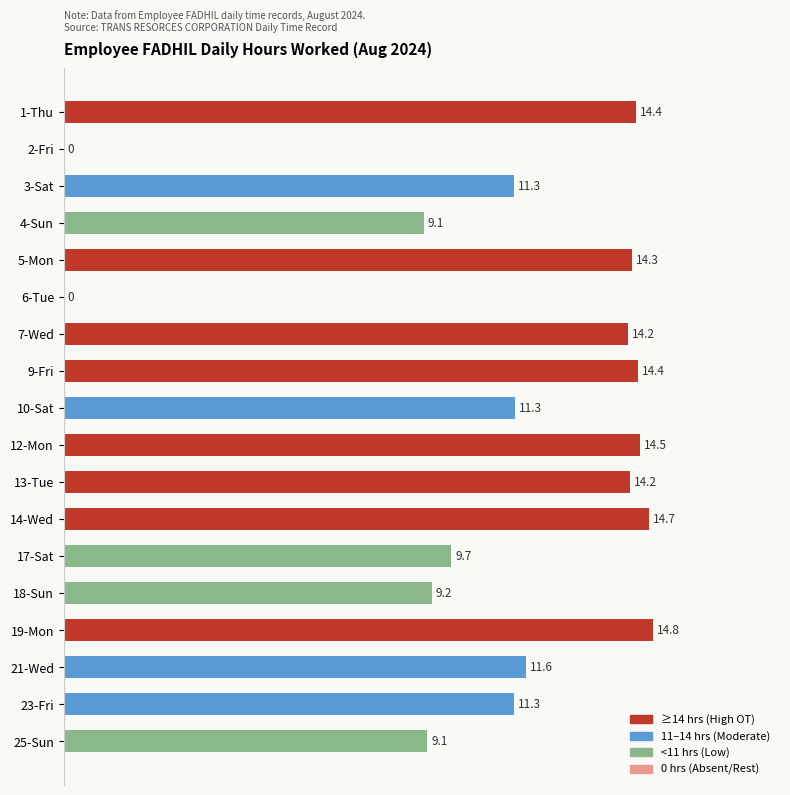

What is the average value?

11.0